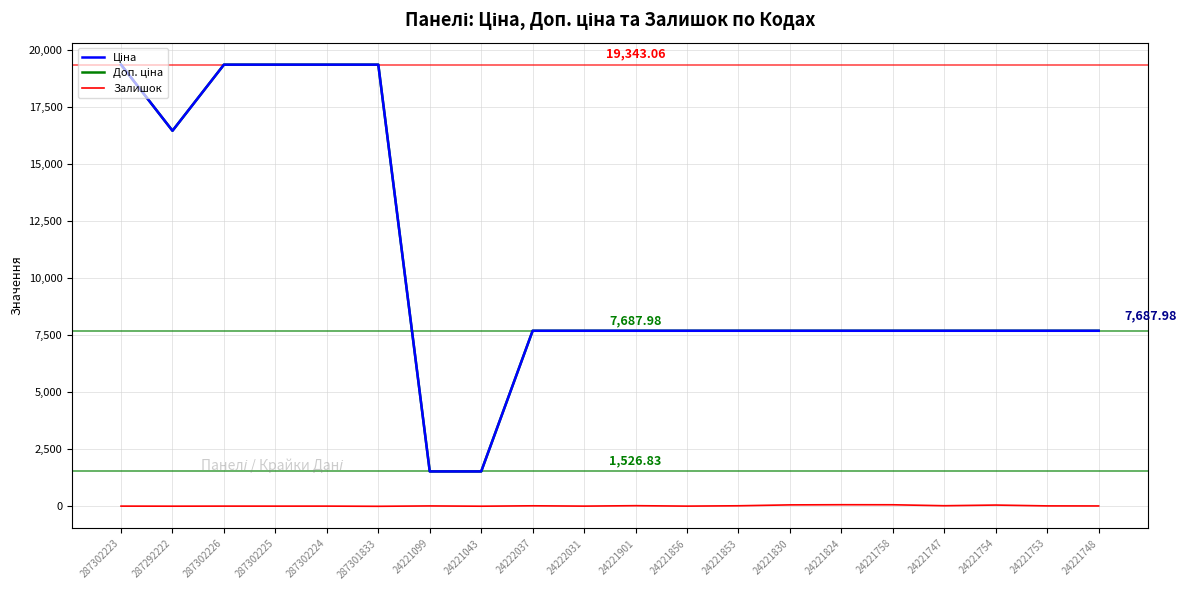

Which series has the widest spread of values?

Ціна